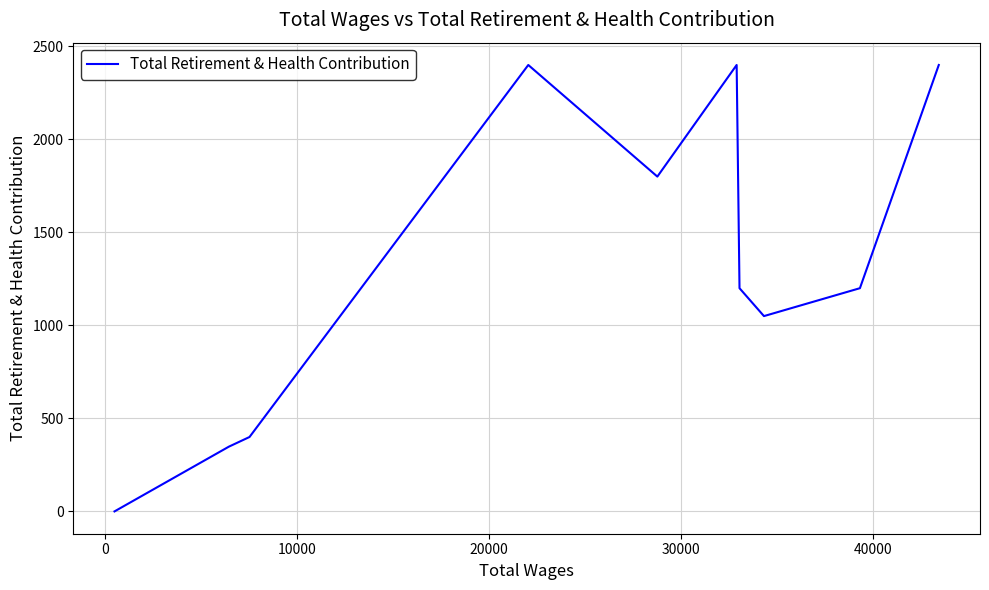

How many categories are shown in the chart?

10